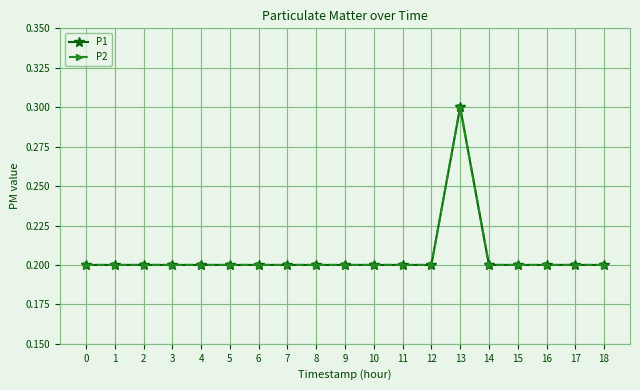

The P1 series shows 0.2 at 11. True or false?

True